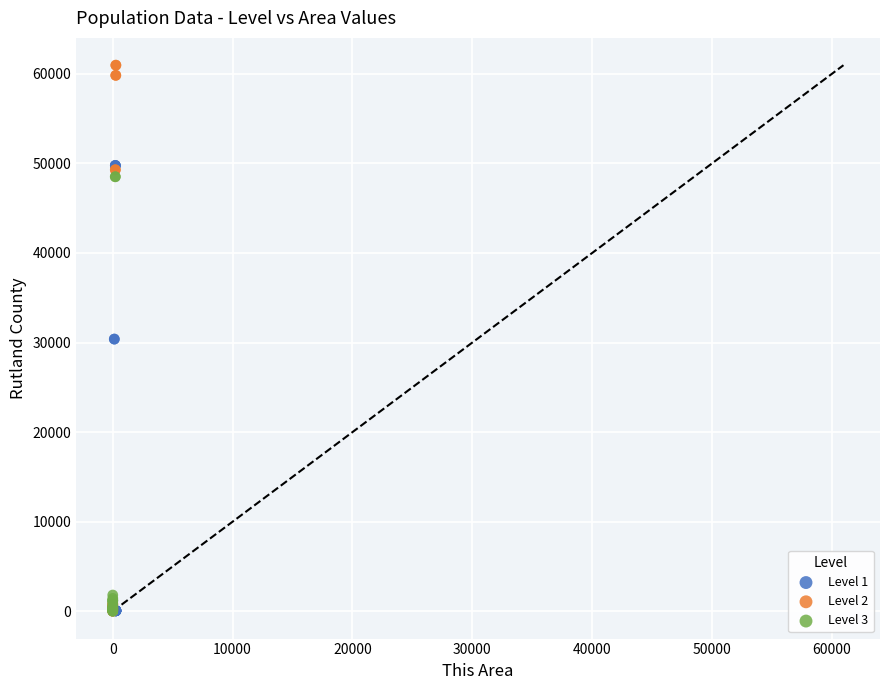

What are all the series names shown in the legend?

Level 1, Level 2, Level 3